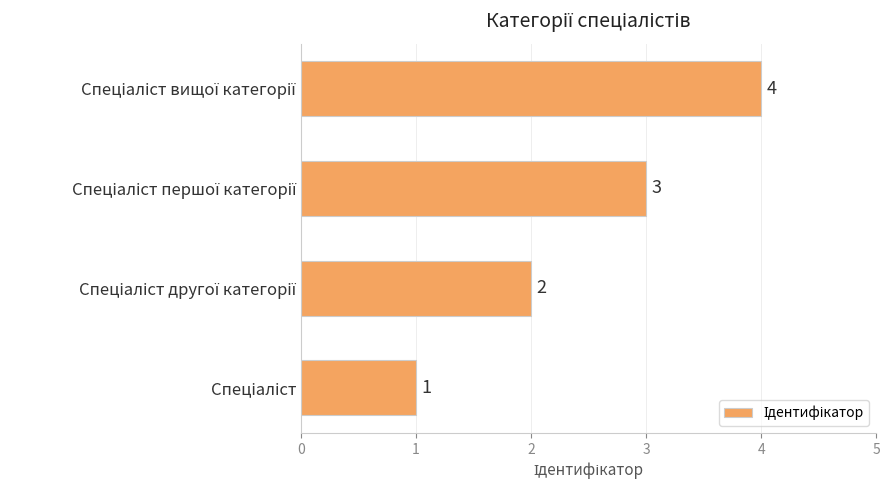

How many series are shown in this chart?

1